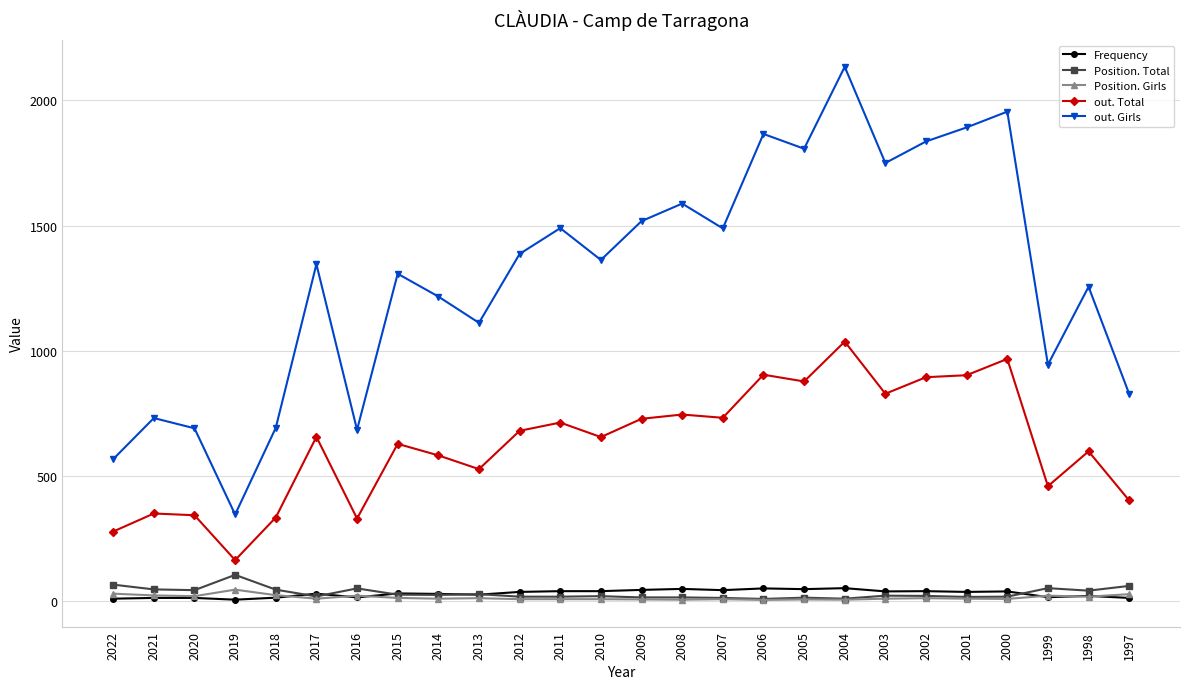

True or false: Position. Girls has more than 1 points higher than both neighbors.

True